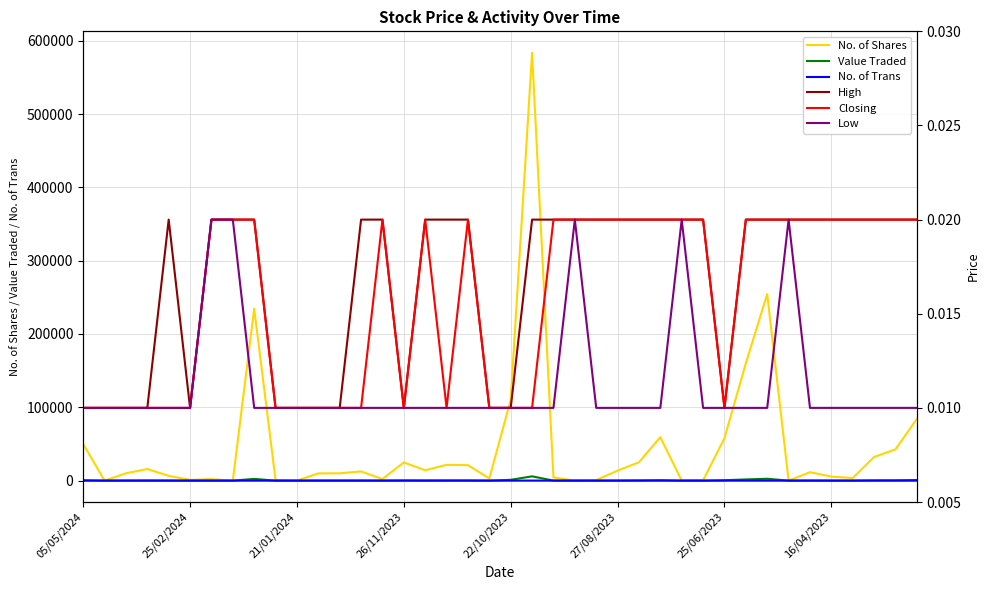

Does the chart have visible grid lines?

Yes